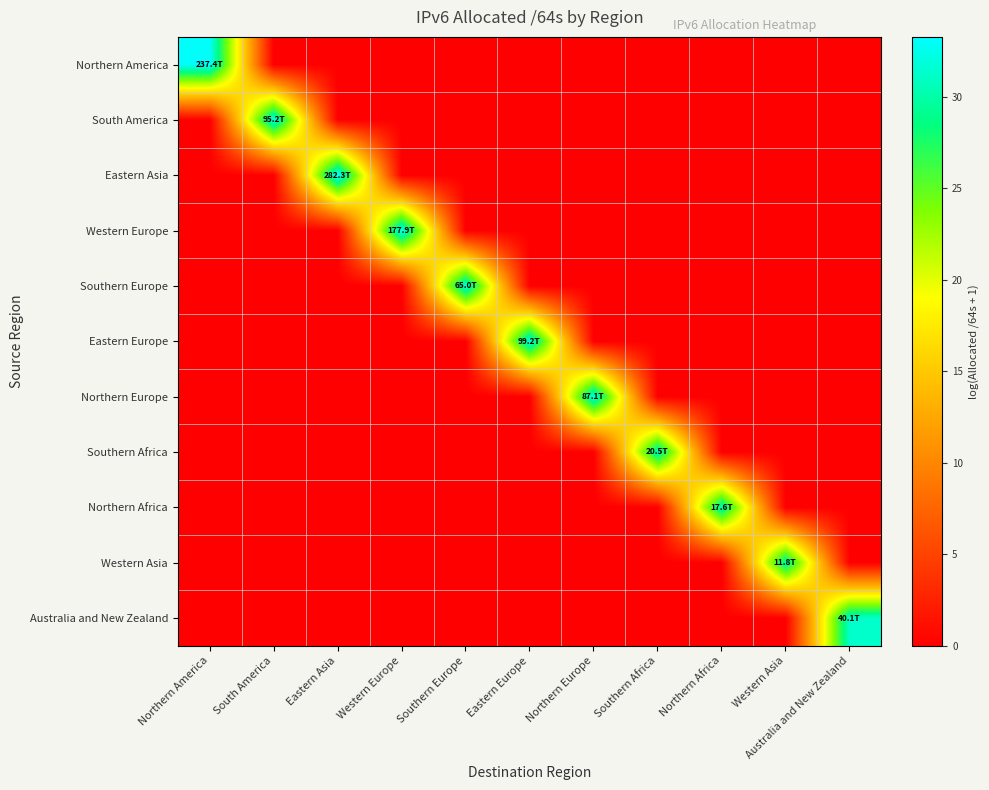

At which category is the sum across all series the highest?

Eastern Asia